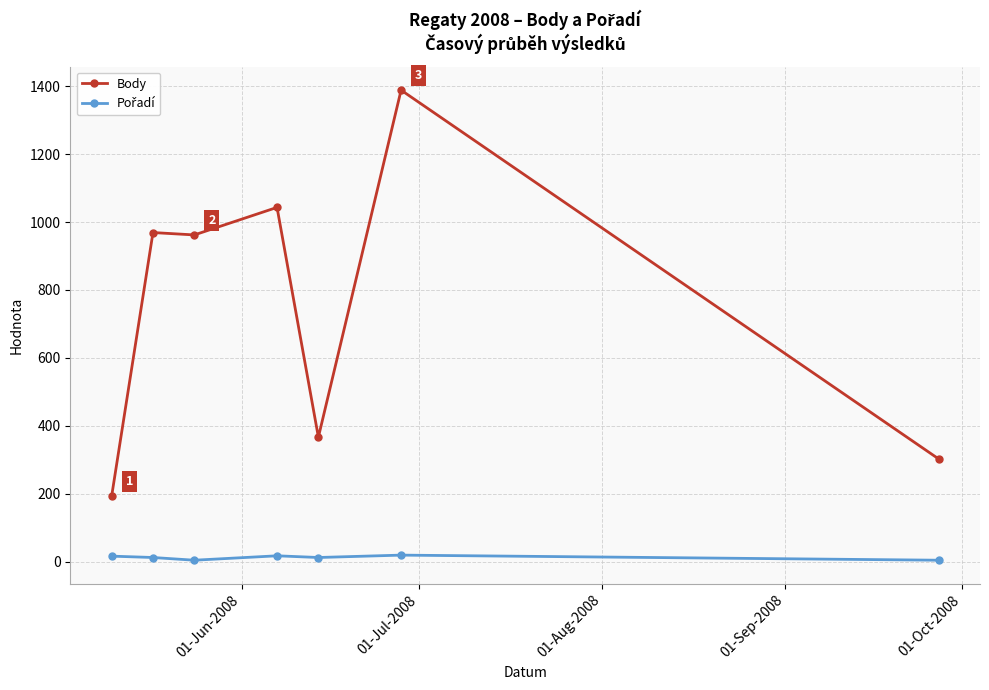

At how many categories does at least one series exceed 492?

4